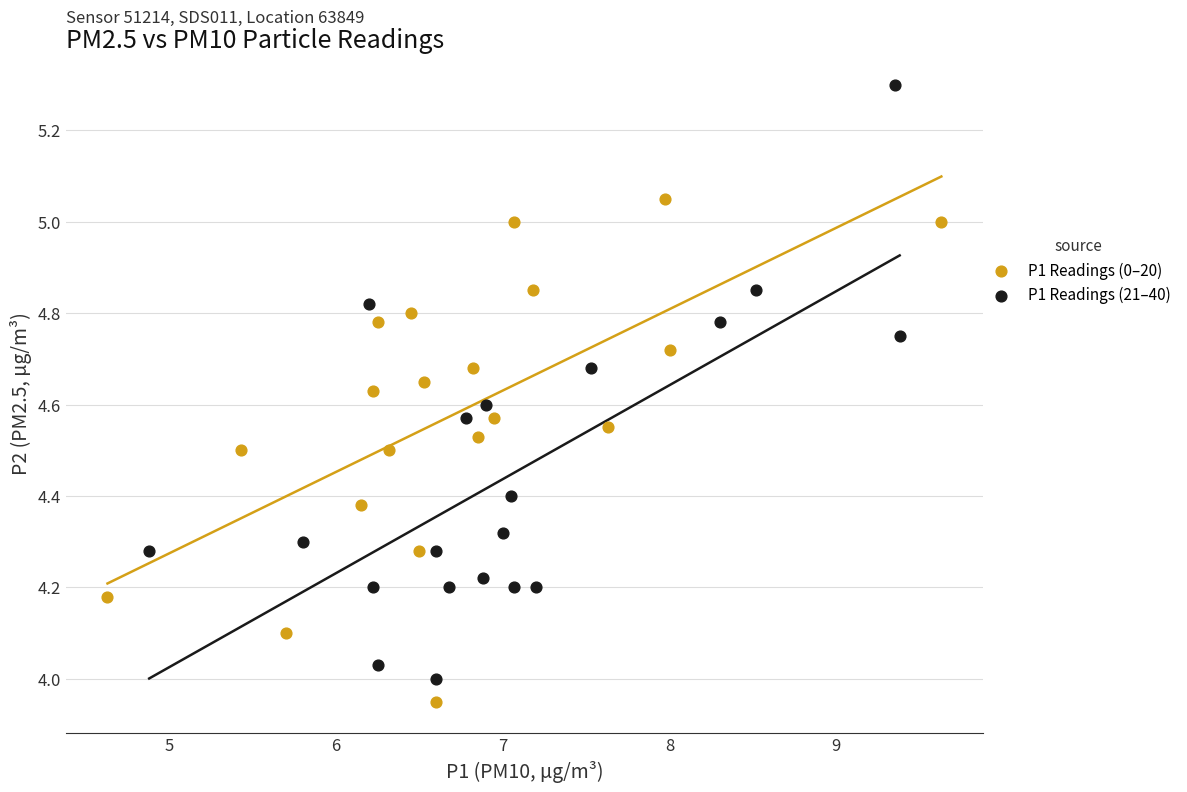

Which series contains the highest Y value?

P1 Readings (21–40)